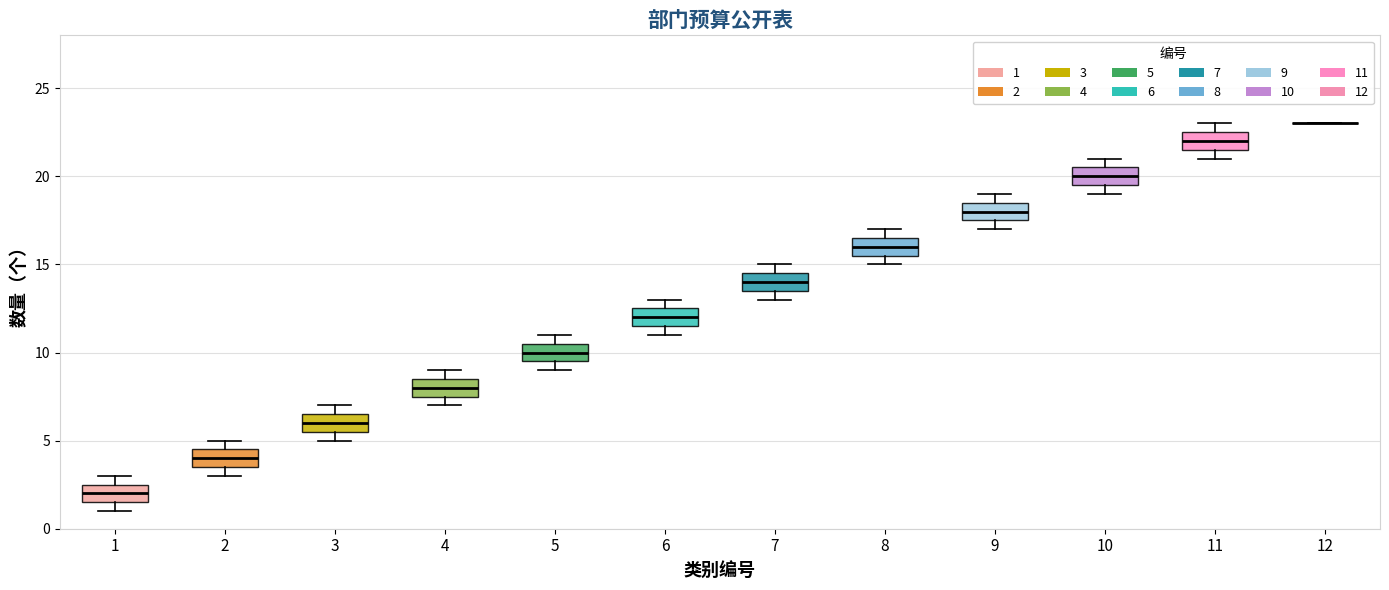

Reading left to right, read every box against the y-axis: the position of its median line, the range the box covers, and the ends of its whiskers. The values are not printed on the chart, so give them approximately, as read against the axis.

1: median 2.0, box 1.5 to 2.5, whiskers 1.0 to 3.0
2: median 4.0, box 3.5 to 4.5, whiskers 3.0 to 5.0
3: median 6.0, box 5.5 to 6.5, whiskers 5.0 to 7.0
4: median 8.0, box 7.5 to 8.5, whiskers 7.0 to 9.0
5: median 10.0, box 9.5 to 10.5, whiskers 9.0 to 11.0
6: median 12.0, box 11.5 to 12.5, whiskers 11.0 to 13.0
7: median 14.0, box 13.5 to 14.5, whiskers 13.0 to 15.0
8: median 16.0, box 15.5 to 16.5, whiskers 15.0 to 17.0
9: median 18.0, box 17.5 to 18.5, whiskers 17.0 to 19.0
10: median 20.0, box 19.5 to 20.5, whiskers 19.0 to 21.0
11: median 22.0, box 21.5 to 22.5, whiskers 21.0 to 23.0
12: box collapsed to a line at 23.0, whiskers 23.0 to 23.0